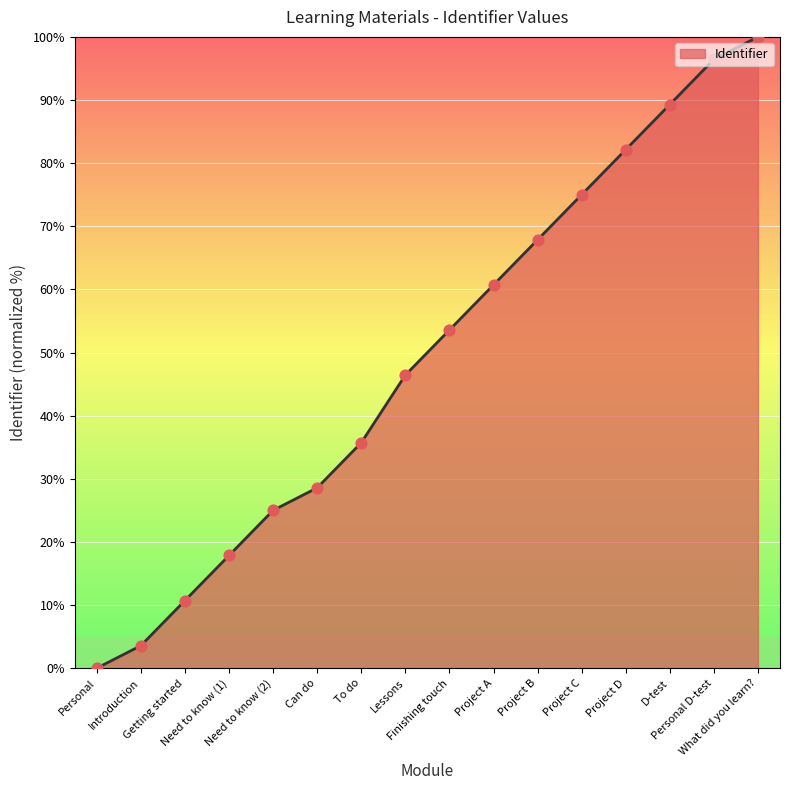

Which has a higher value, Getting started or Need to know (2)?

Need to know (2)